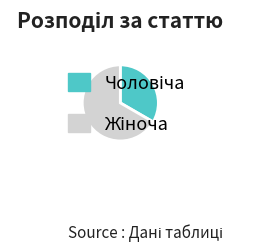

Does any single category account for the majority?

Yes